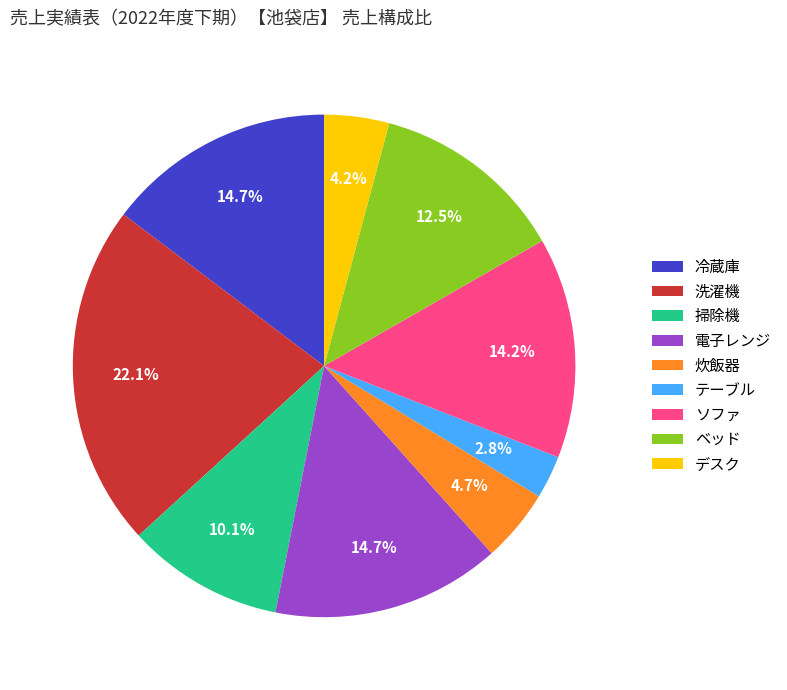

To the nearest percent, what portion does 洗濯機 represent?

22%